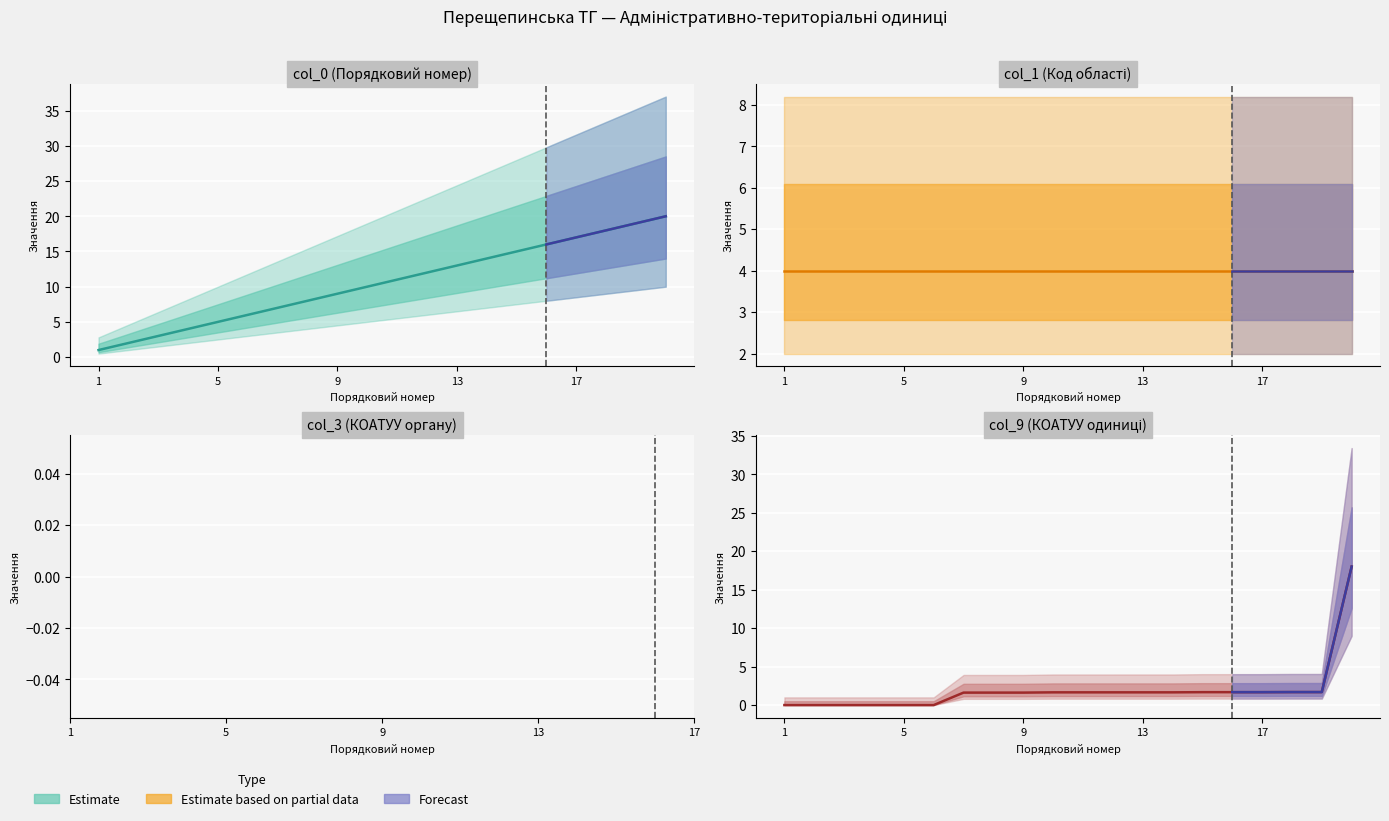

How many categories are shown in the chart?

20